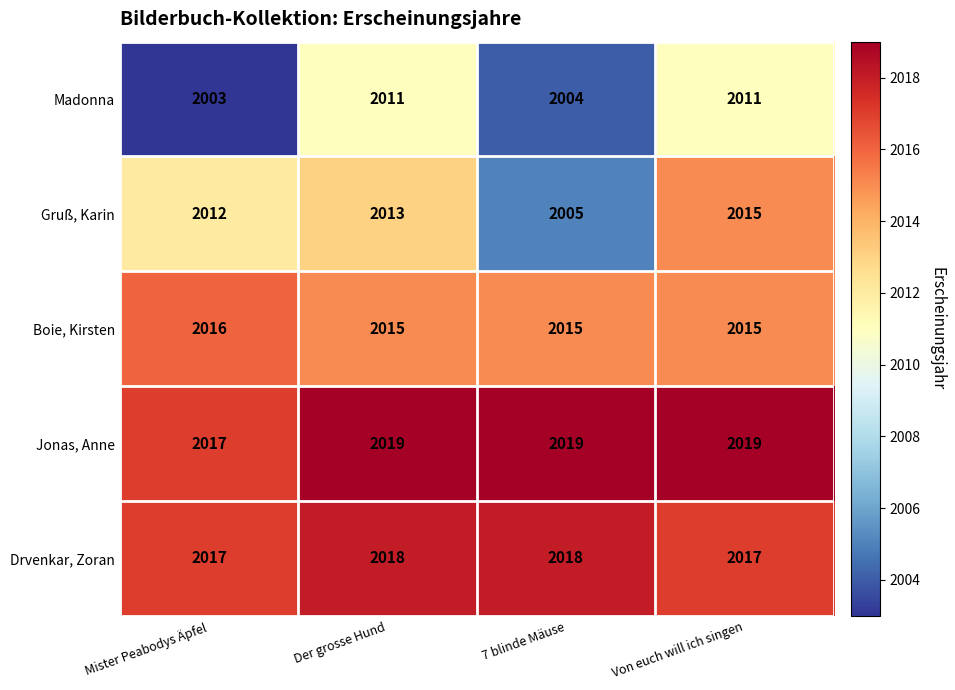

What is the sum of all Madonna values?

8029